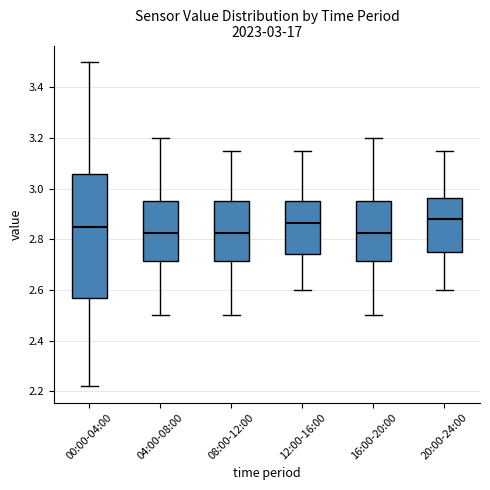

Which box is the tallest, from its lower edge to its upper edge?

00:00-04:00